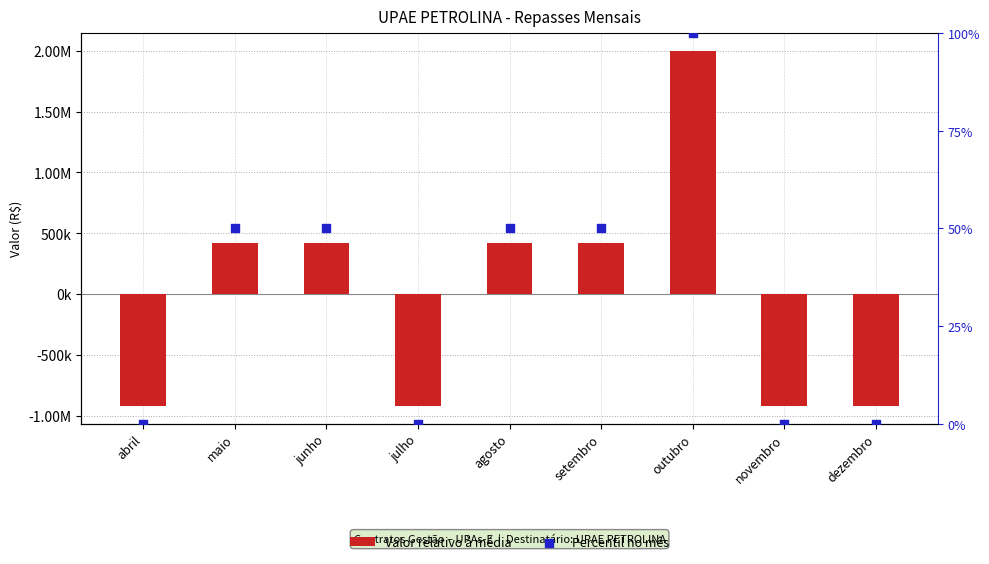

Which series has the largest total across all categories?

Percentil no mês